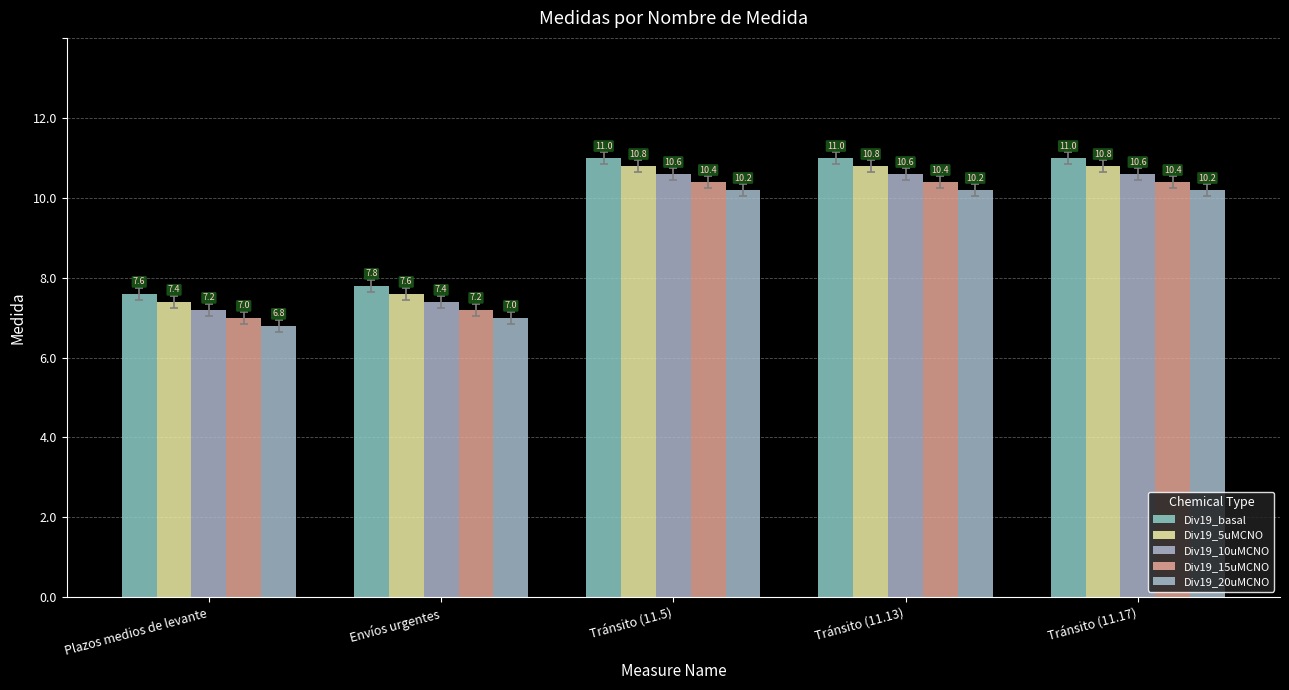

Between Envíos urgentes and Tránsito (11.13), which is larger?

Tránsito (11.13)